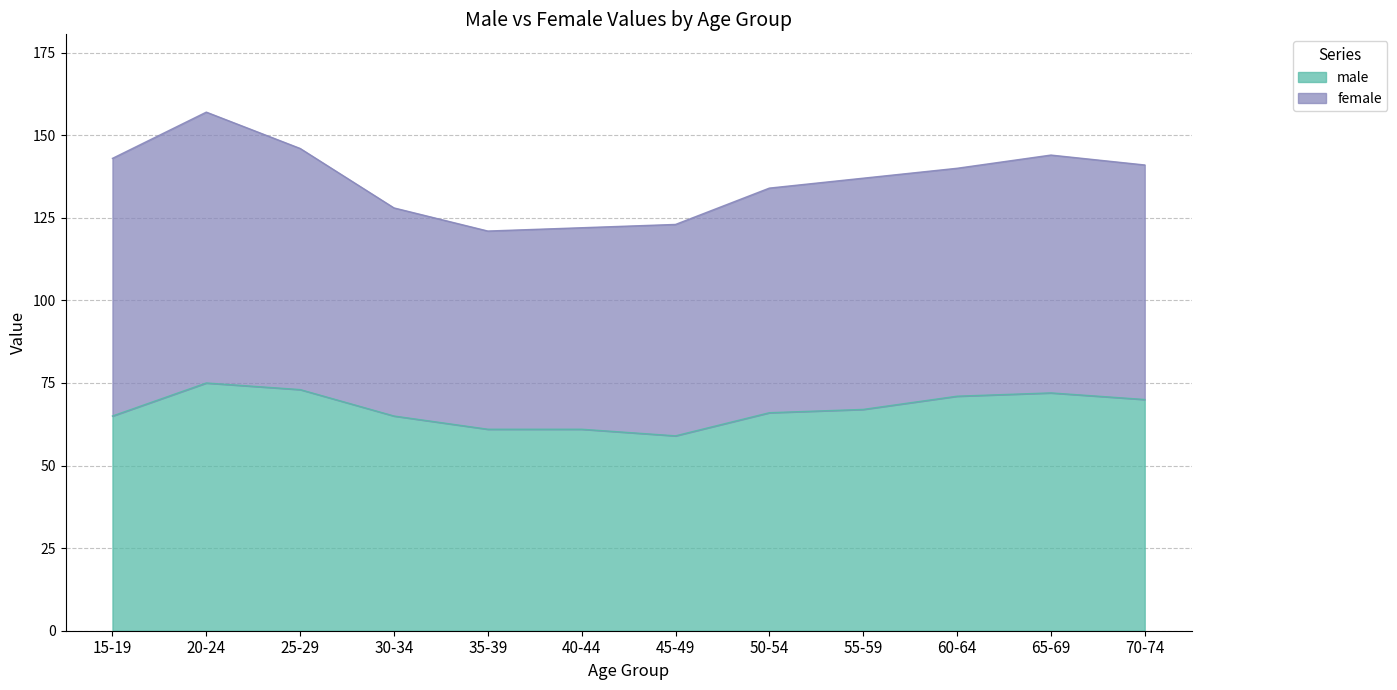

How many points are lower than both their immediate neighbors (excluding endpoints)?

1